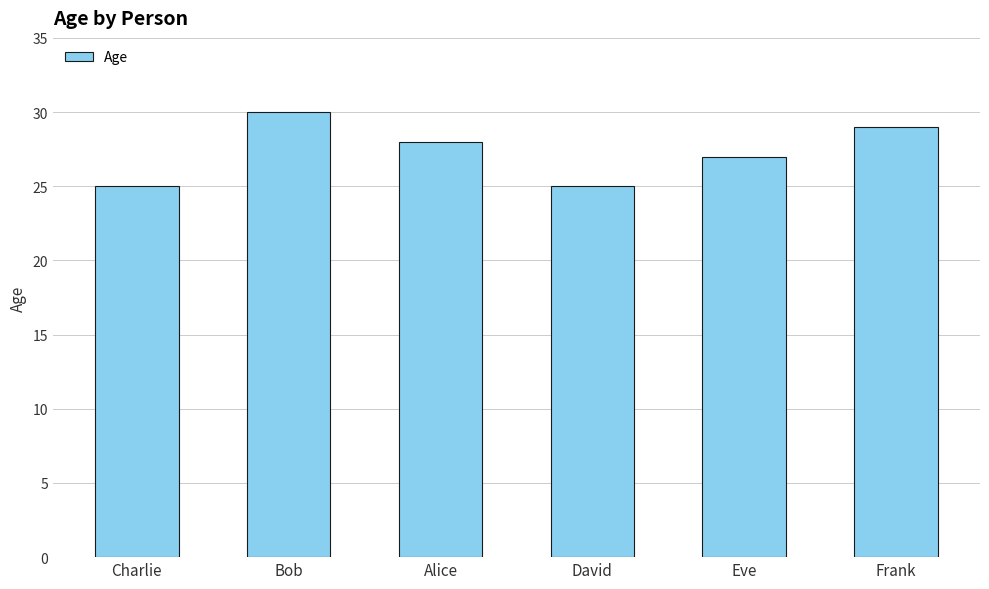

What is the label of the 4th bar from the right?

Alice